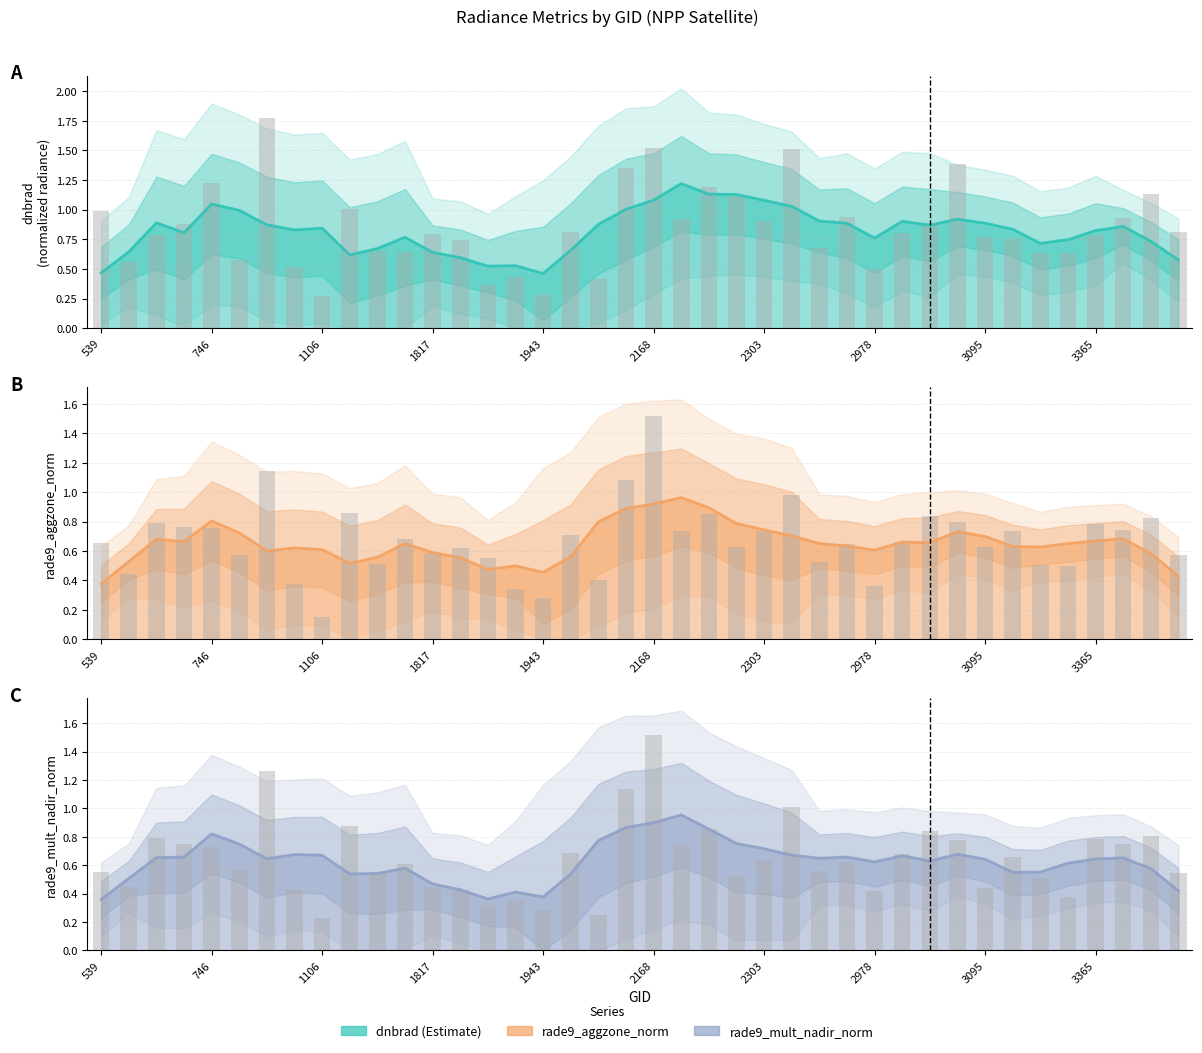

Is the value of rade9_aggzone_norm at 1232 greater than the value of rade9_mult_nadir_norm at 4148?

Yes